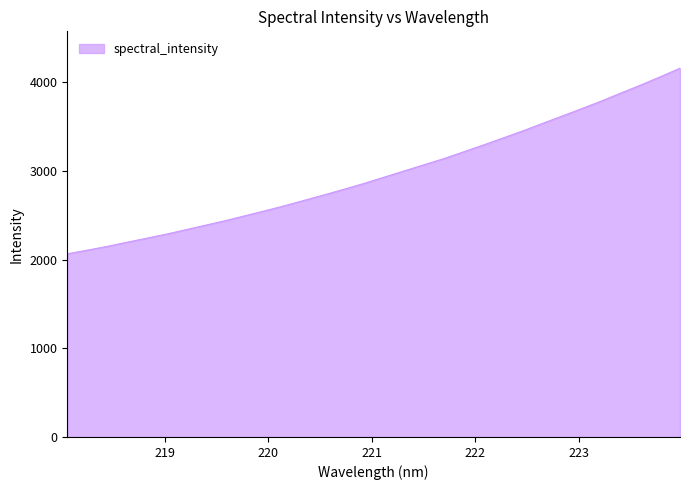

What is the maximum value shown in the chart?

4156.8